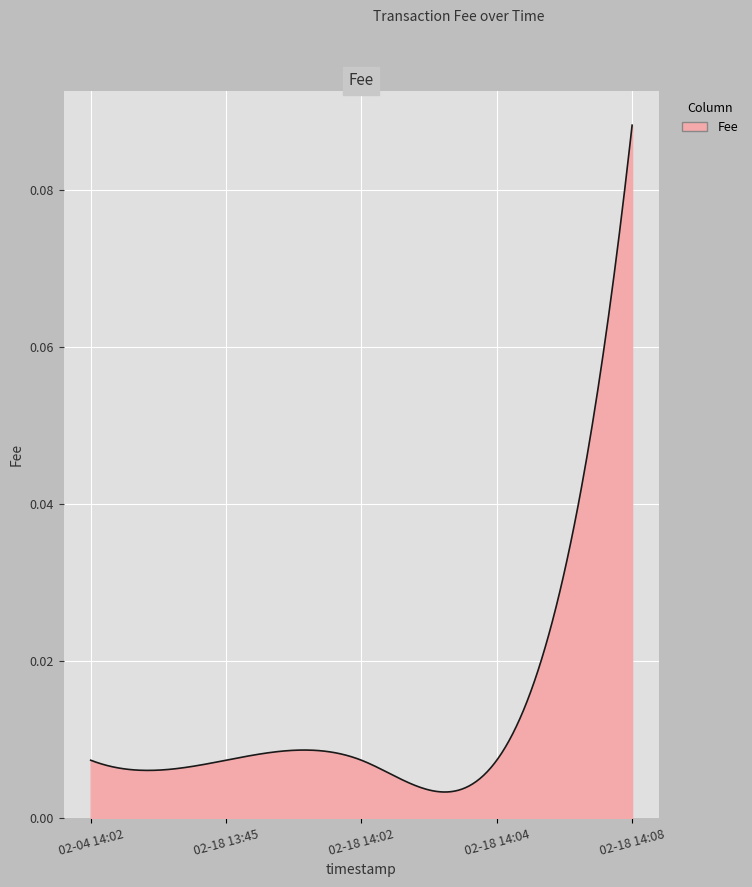

Which category has the lowest value across all series?

2020-02-04 14:02:39